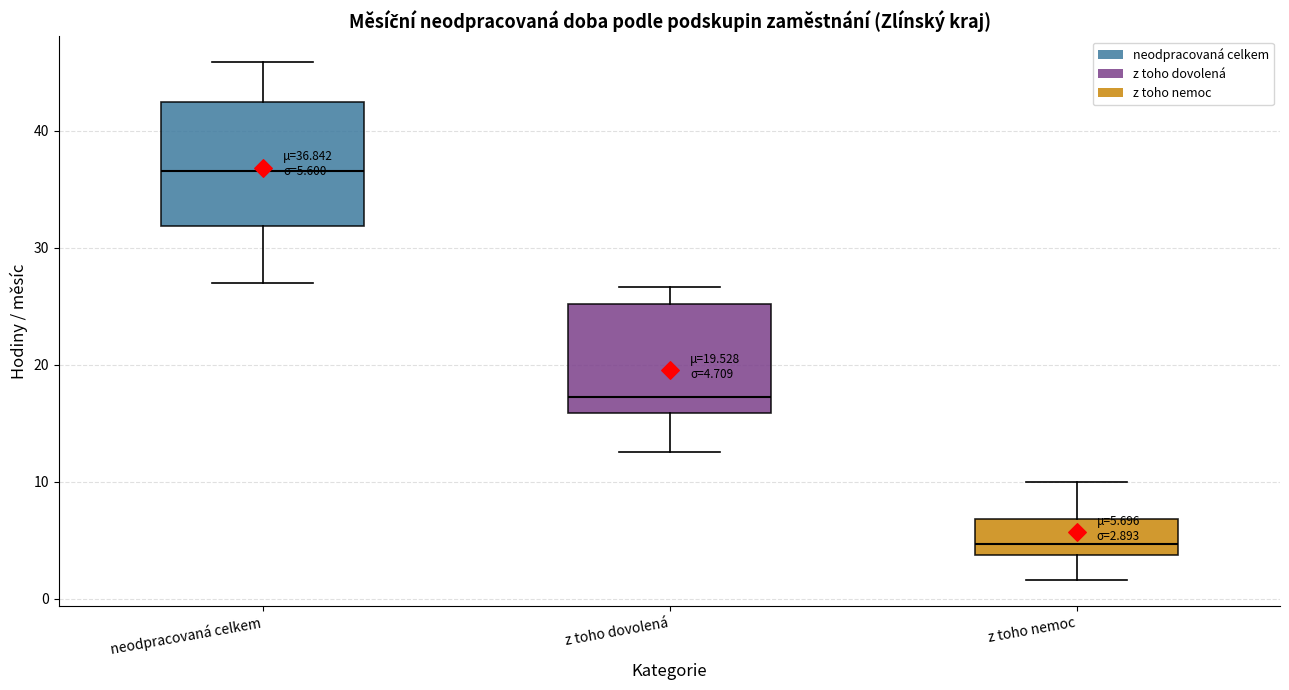

Which box has the lowest median line?

z toho nemoc